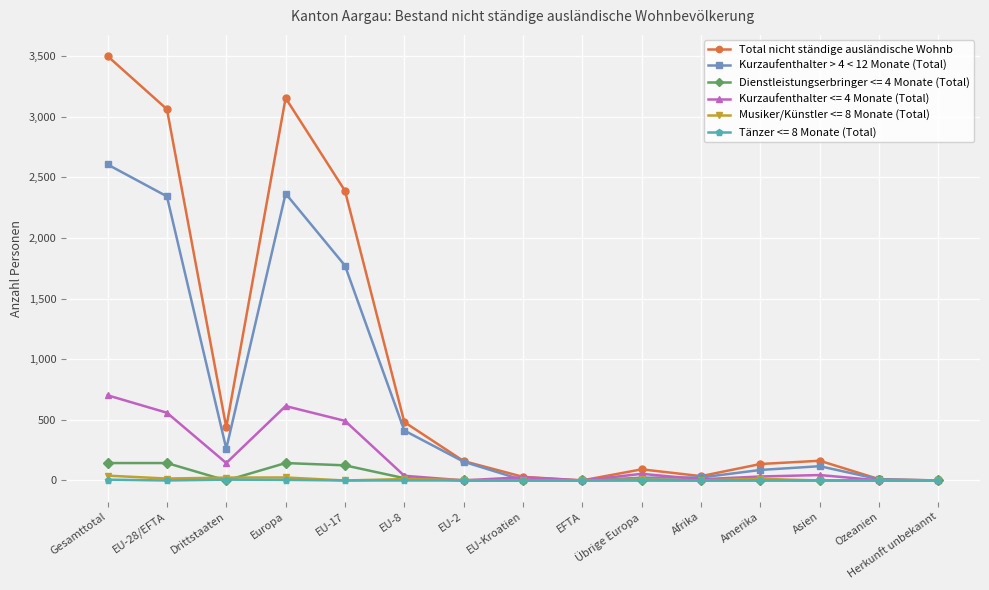

Which series has the largest range (max minus min)?

Total nicht ständige ausländische Wohnb